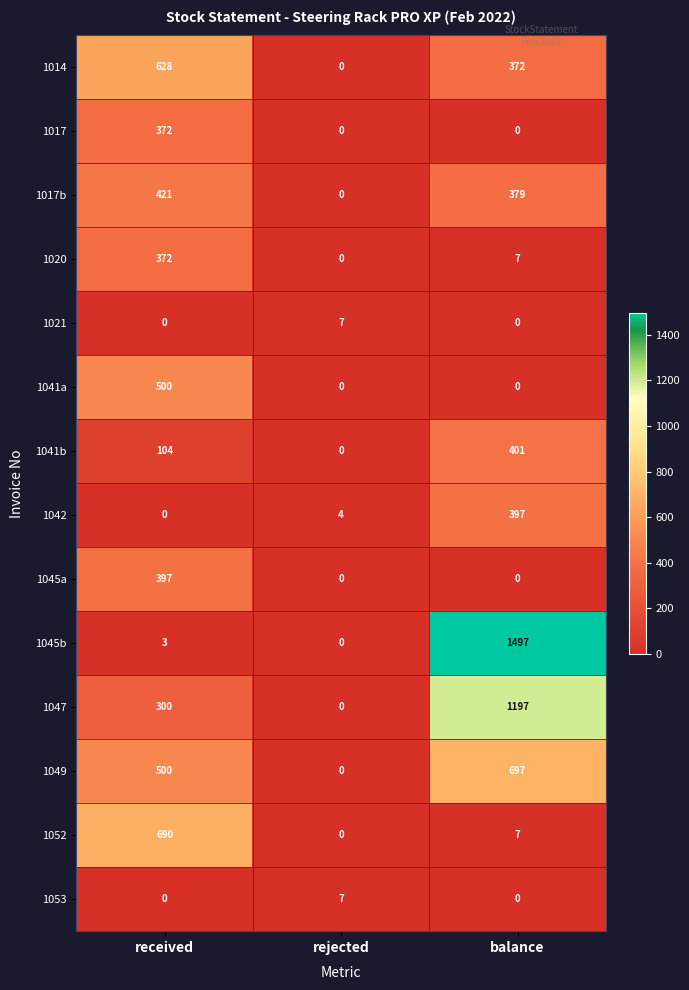

Which series has the largest total across all categories?

1045b